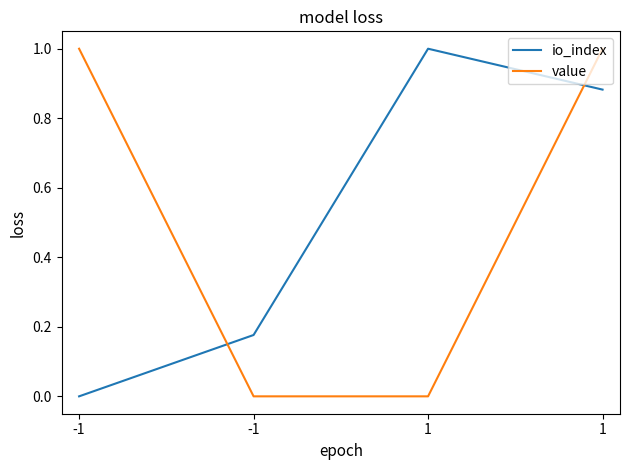

Which series has the largest total across all categories?

io_index